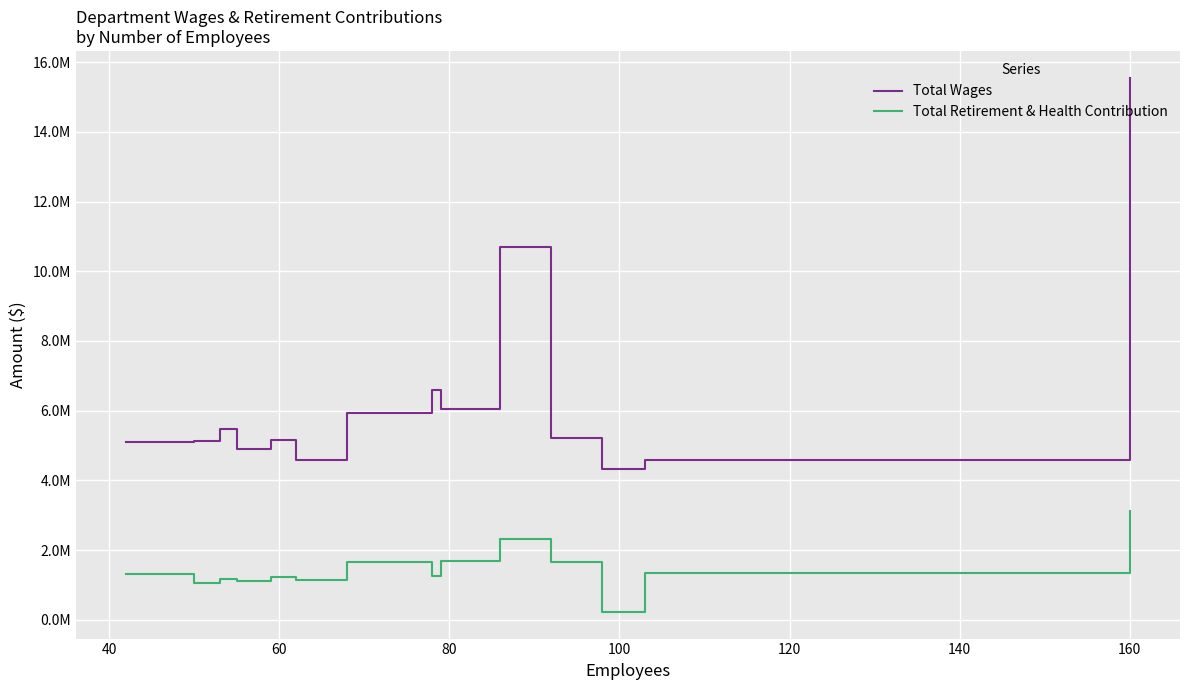

True or false: Total Retirement & Health Contribution and Total Wages cross at least once.

False